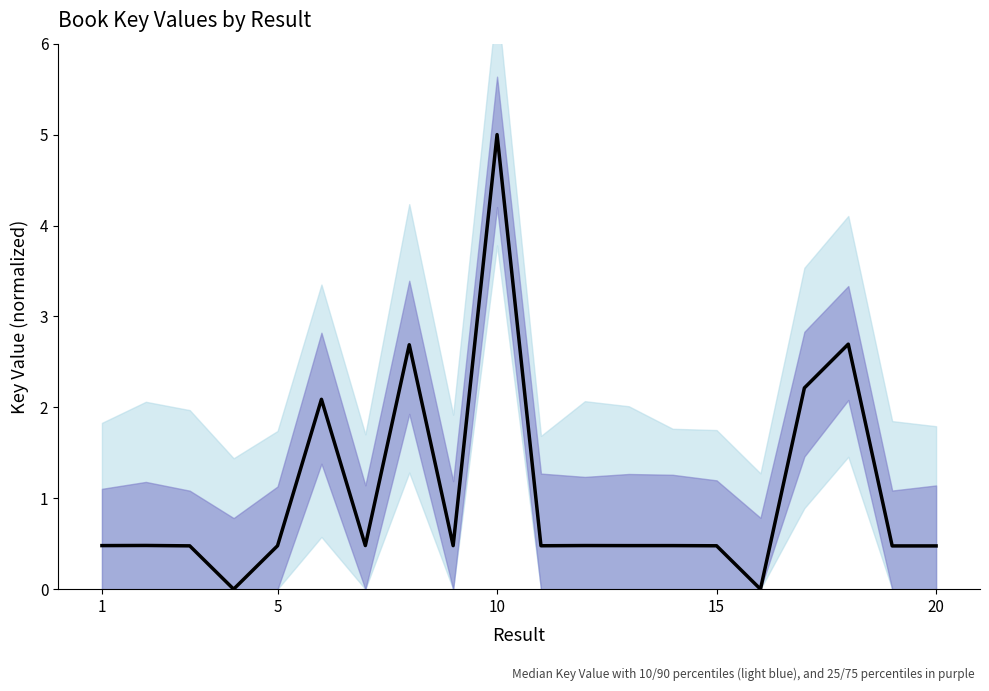

What is the average value?

1.0